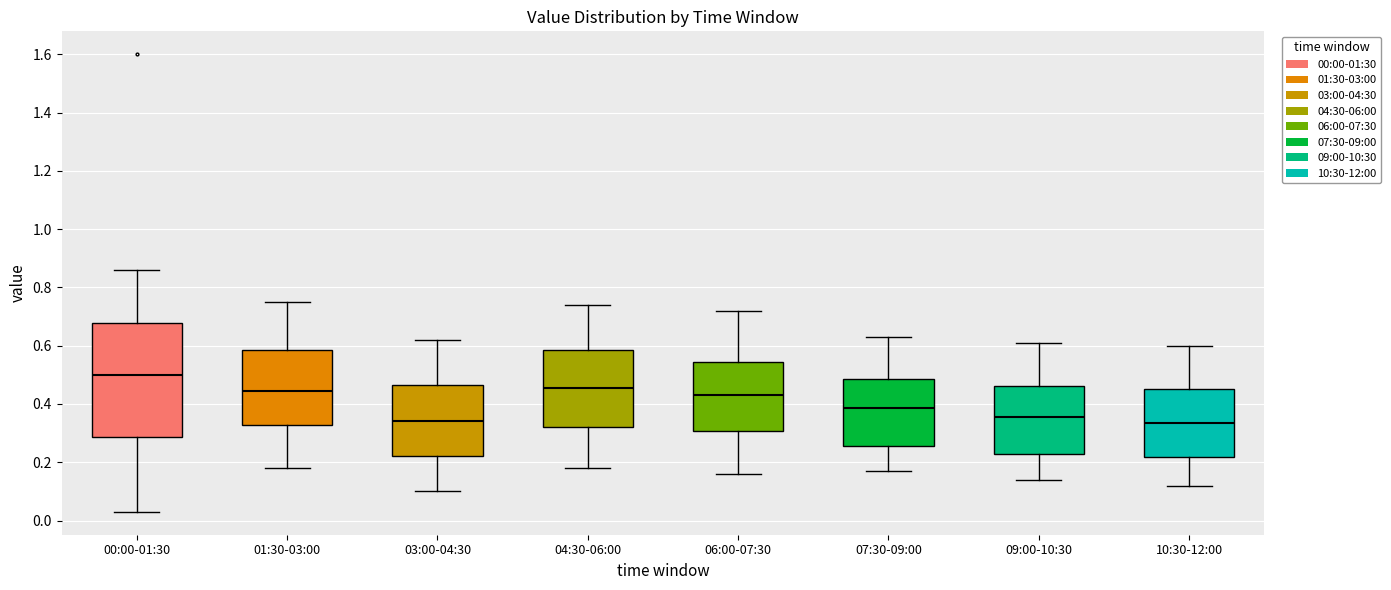

Which box is the tallest, from its lower edge to its upper edge?

00:00-01:30